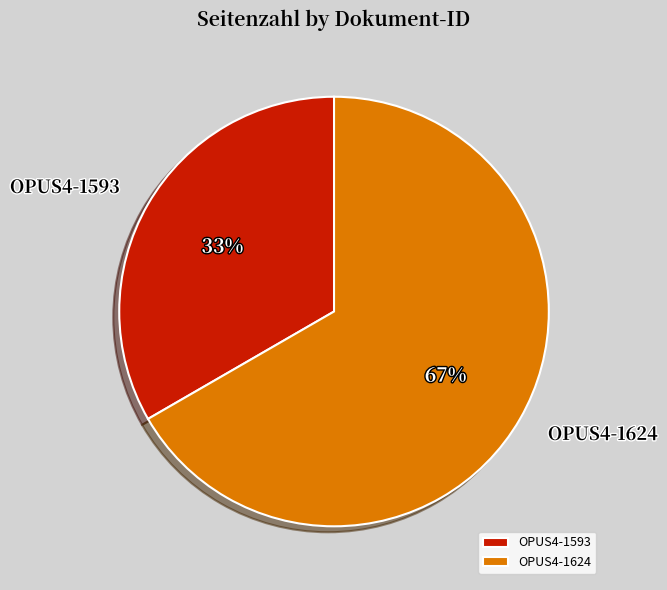

Between OPUS4-1593 and OPUS4-1624, which is larger?

OPUS4-1624